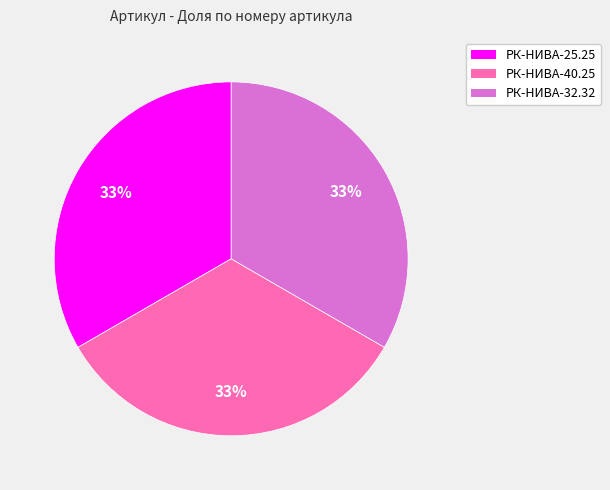

What is the ratio of the value at РК-НИВА-32.32 to the value at РК-НИВА-40.25?

1.0